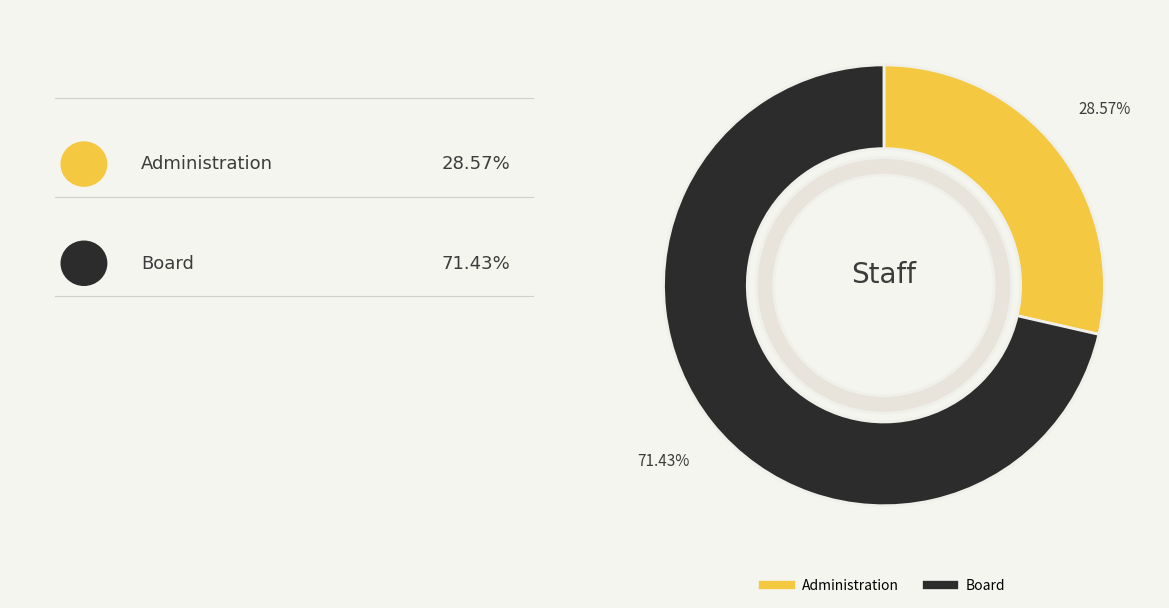

How many segments does this pie chart have?

2